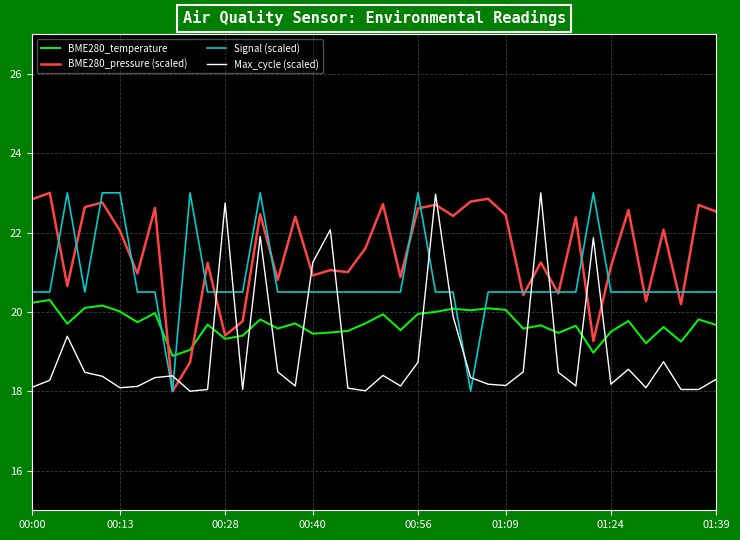

Which series has the largest total across all categories?

BME280_pressure (scaled)